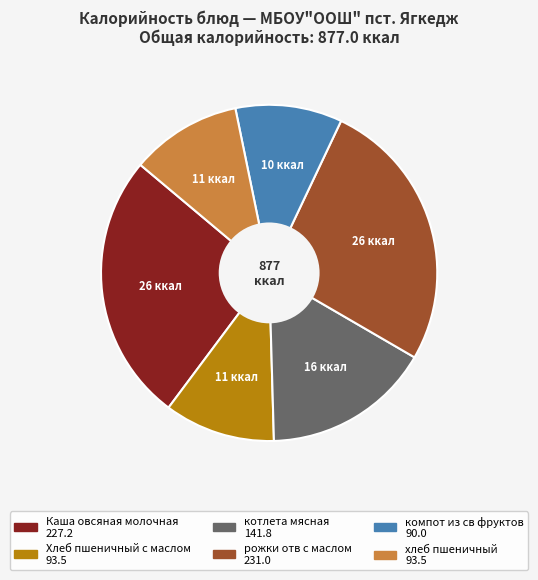

Is there a majority slice in this chart?

No